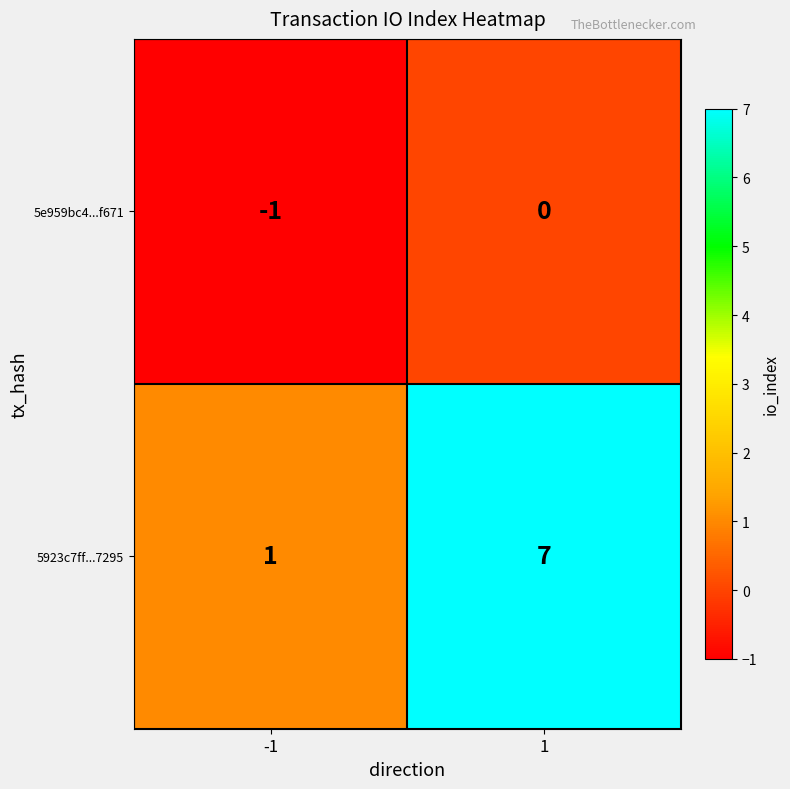

List the series in order of their overall mean, highest first.

5923c7ff...7295, 5e959bc4...f671